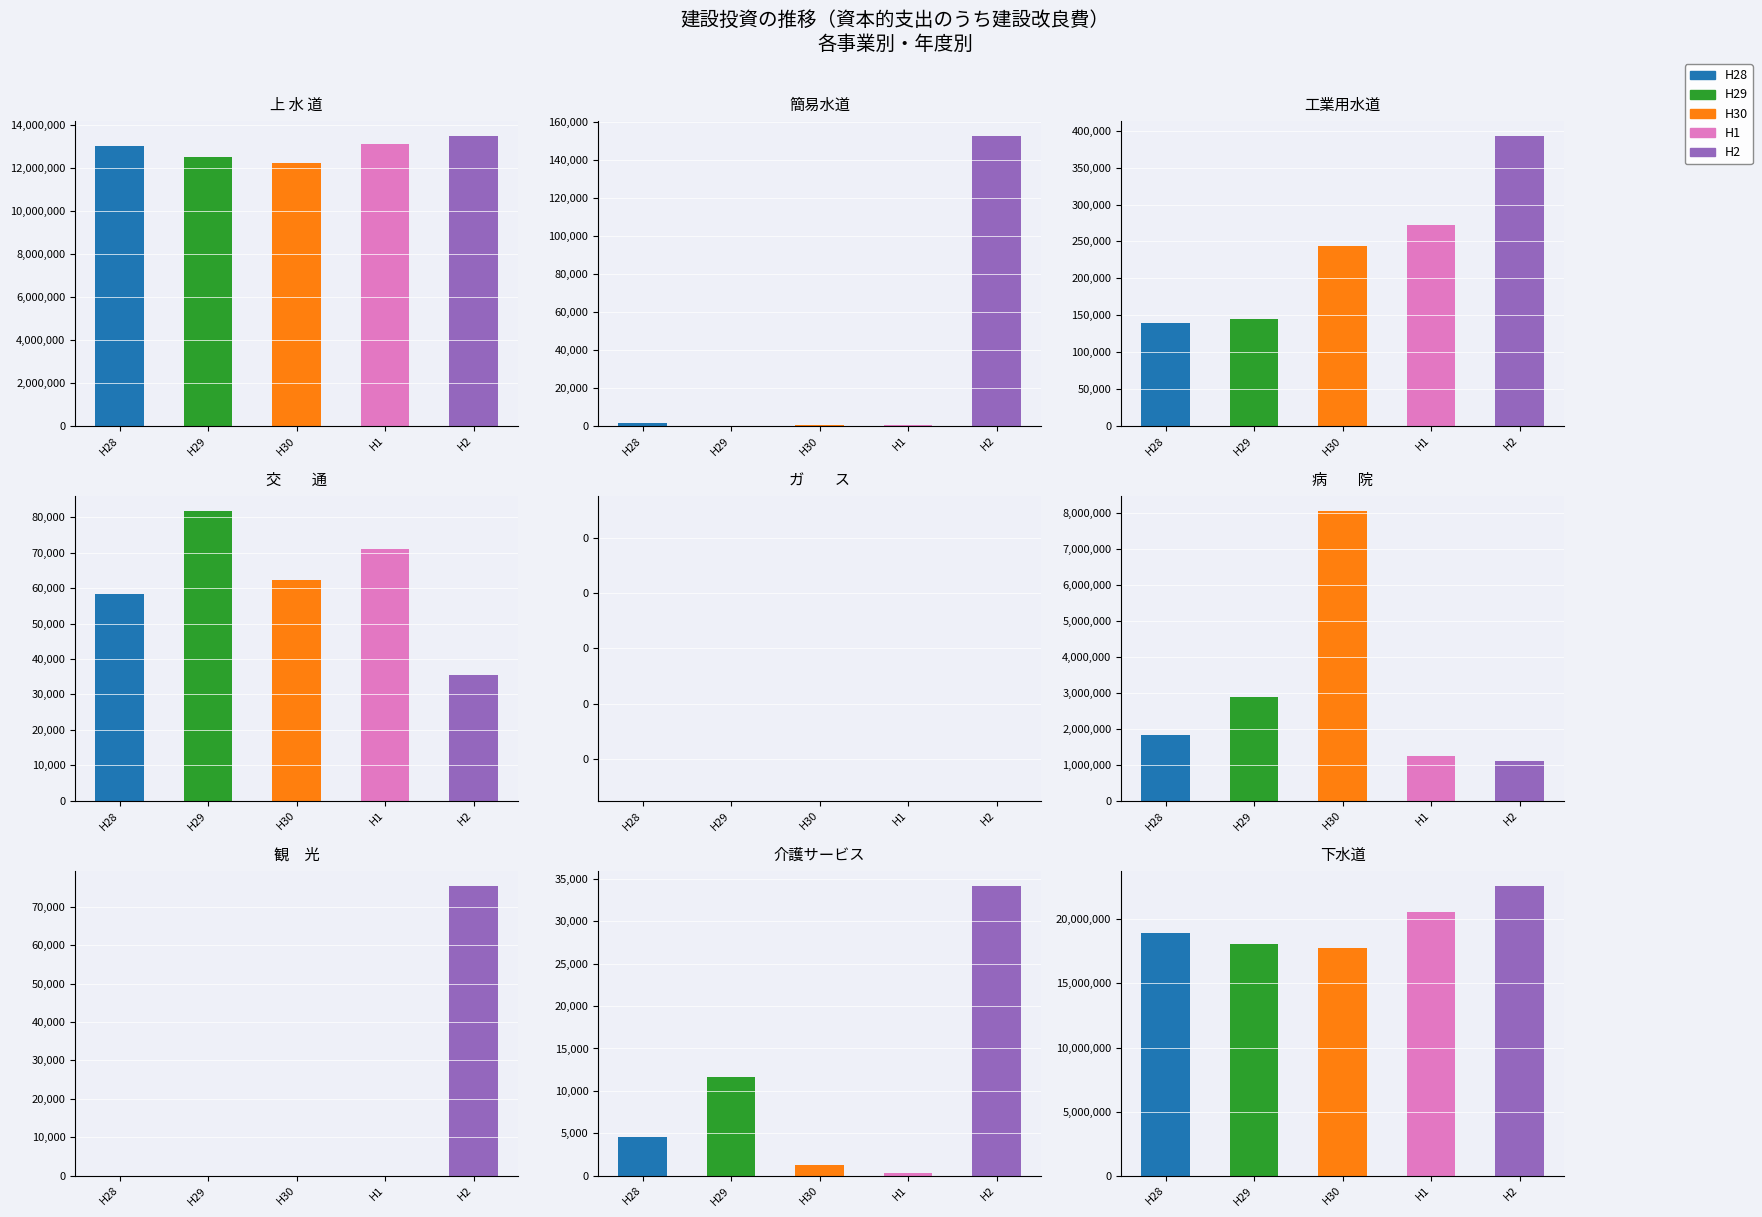

The value of 29 at 上 水 道 is 12516792. True or false?

True